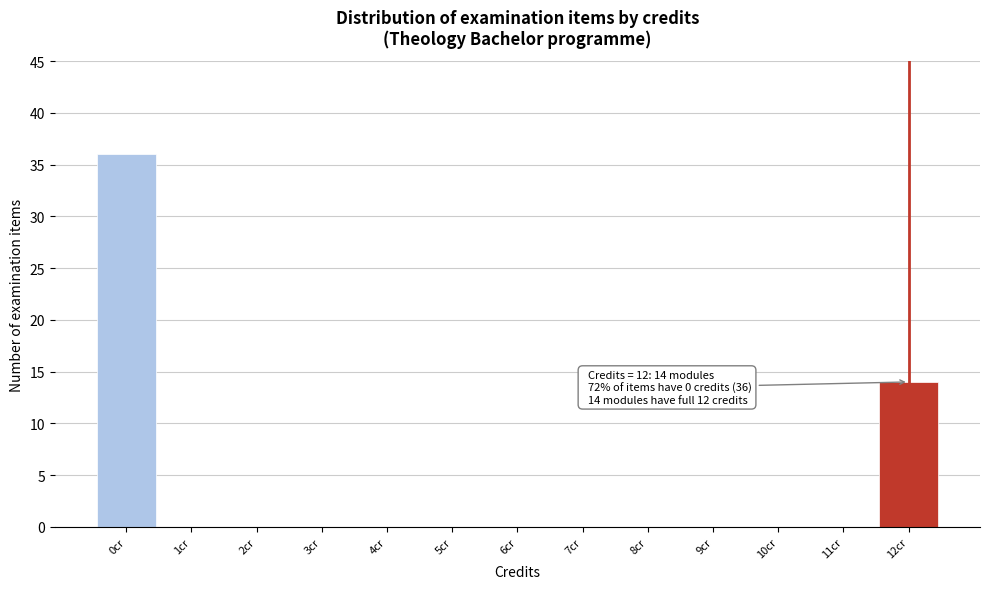

Which range on the x-axis has the tallest bar?

-0.5 to 0.5